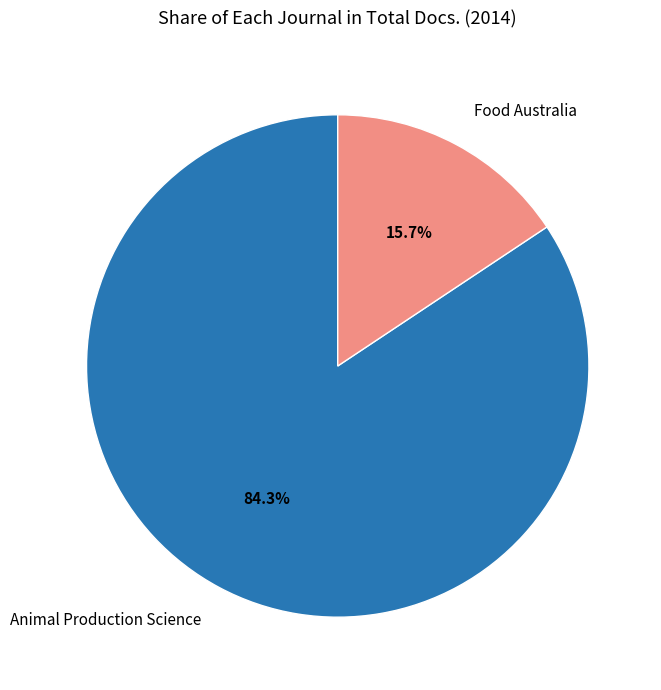

Approximately how many times larger is the value at Animal Production Science compared to Food Australia?

5.4